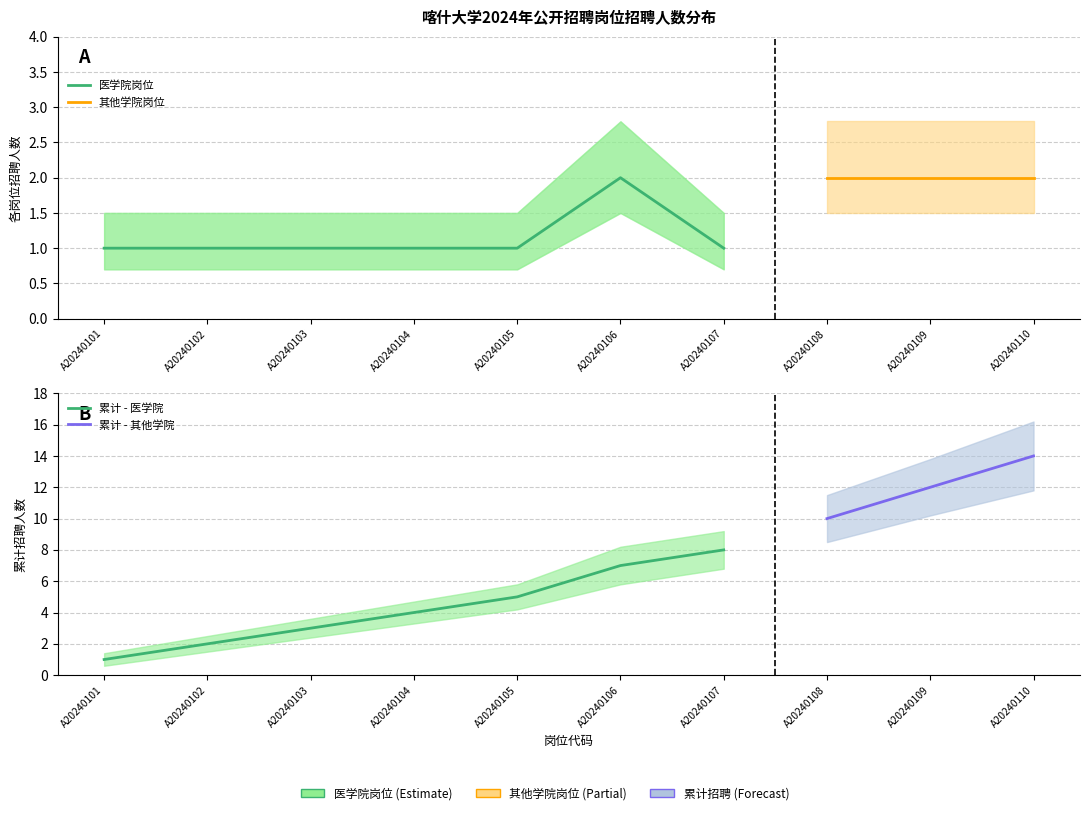

What is the difference between the maximum and minimum values in the 招聘人数 series?

1.0